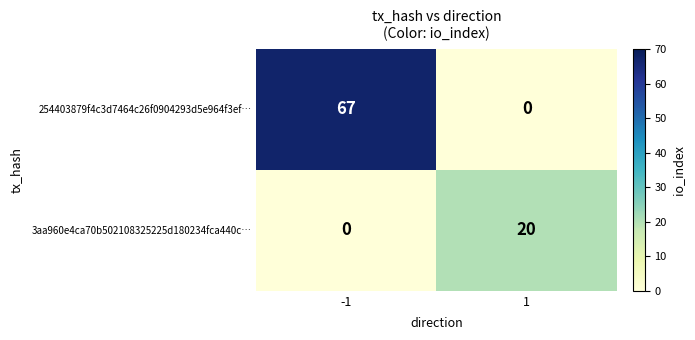

At which category is the sum across all series the highest?

-1